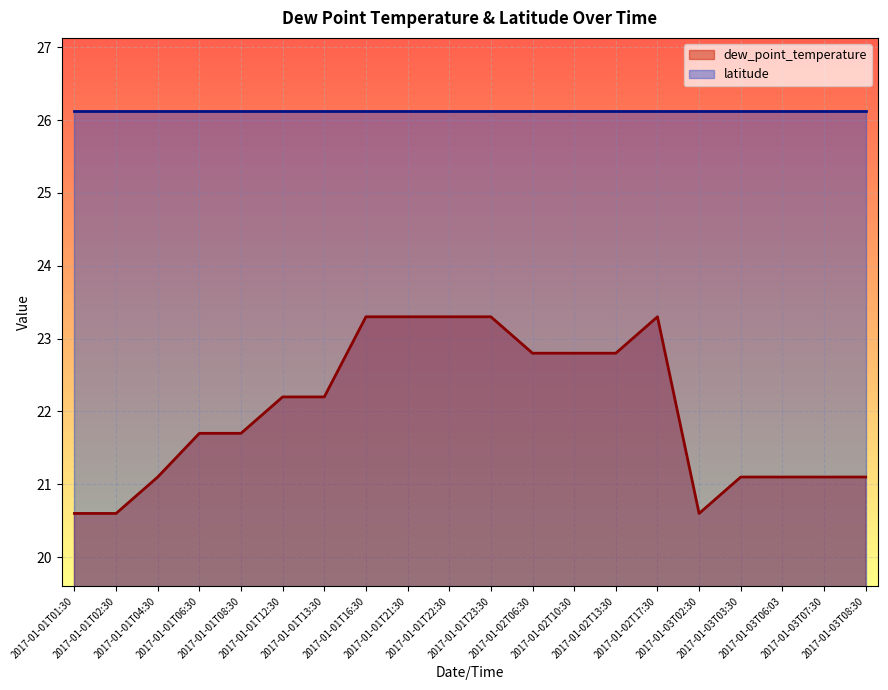

True or false: the data shows 32.0 at 2017-01-03T02:30.

False